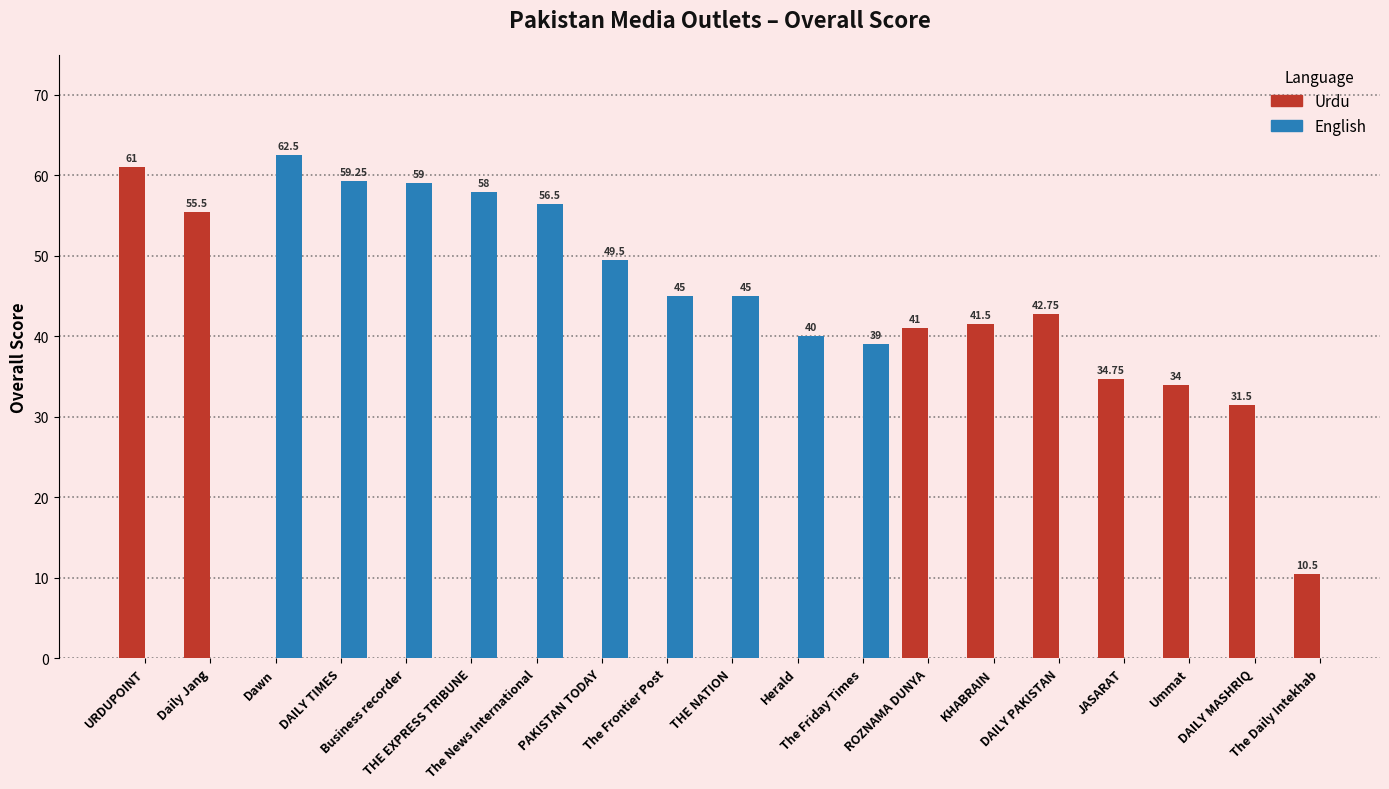

What are all the series names shown in the legend?

Urdu, English